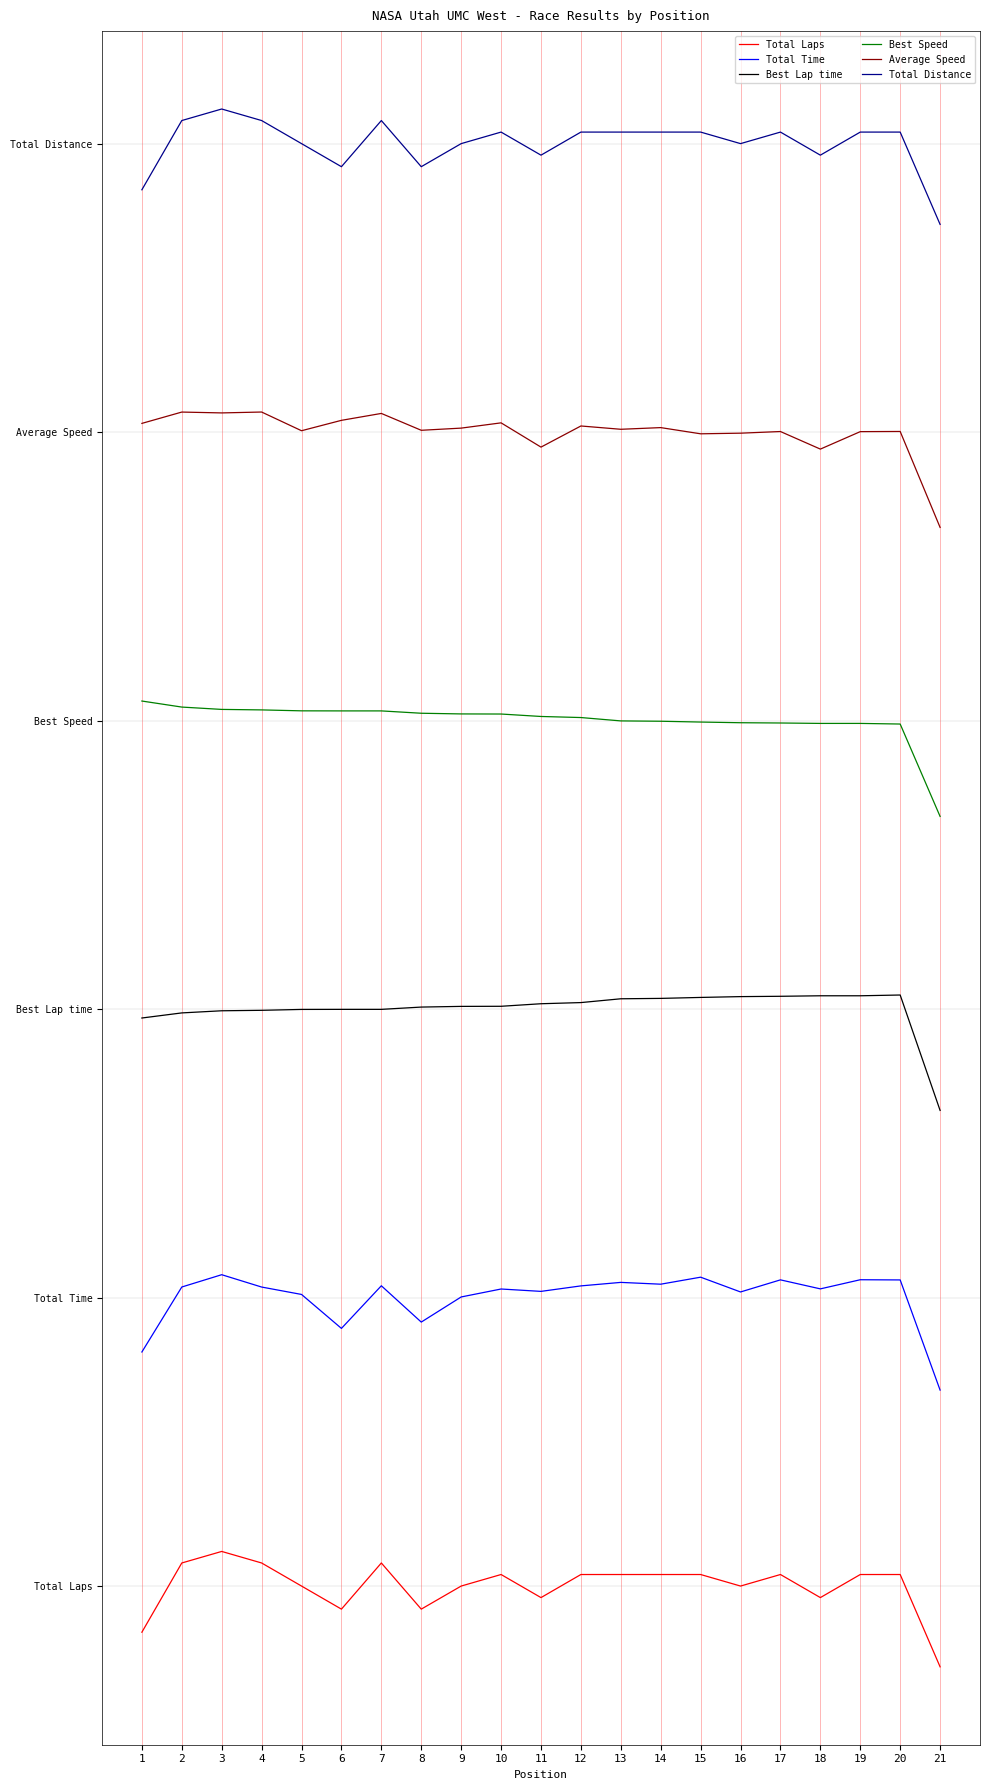

The value of Total Laps at 14 is 0.1. True or false?

True